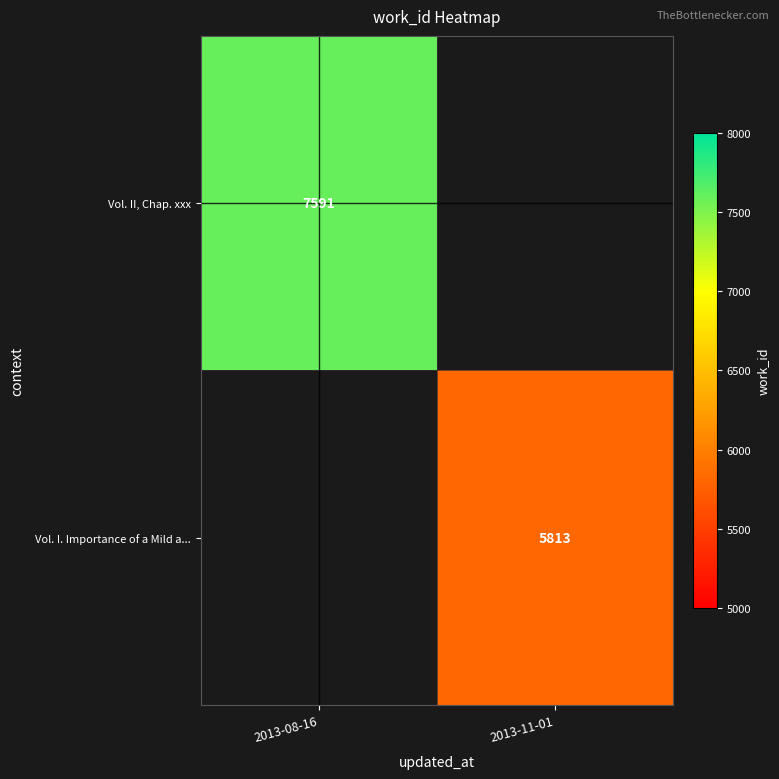

The Vol. I. Importance of a Mild a... series shows 5813 at 2013-11-01. True or false?

True